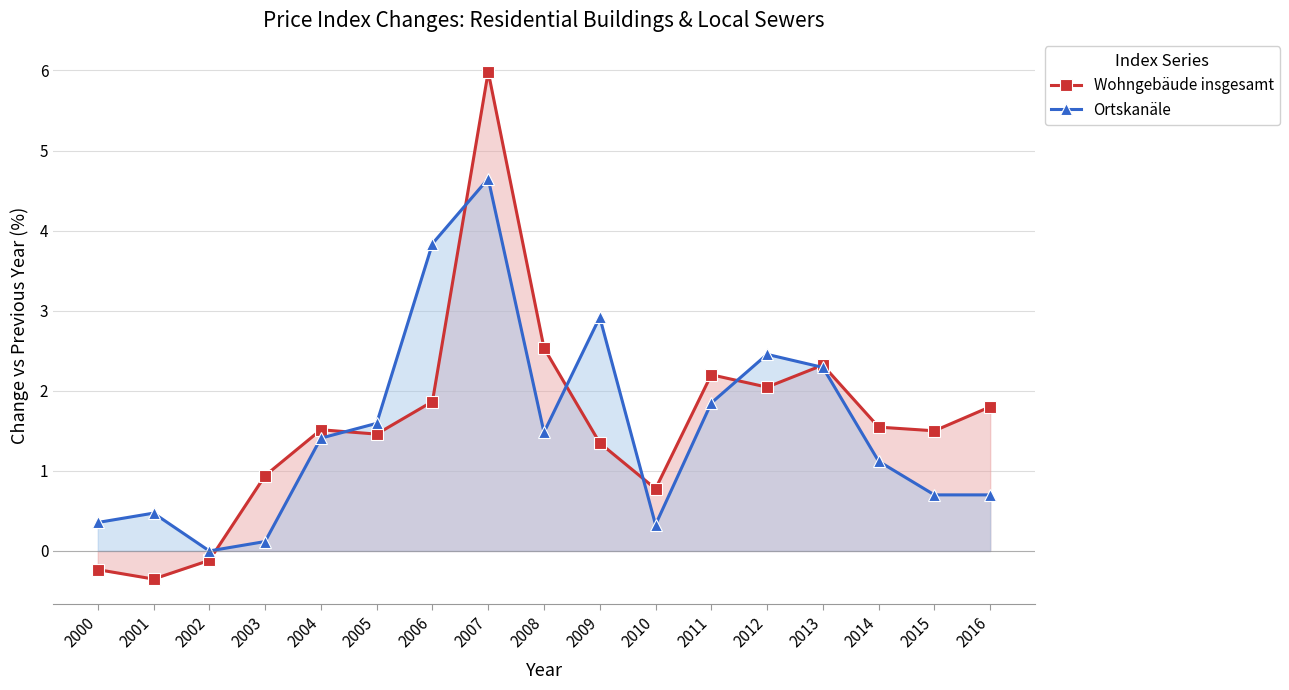

Which label corresponds to the largest value in the chart?

2007